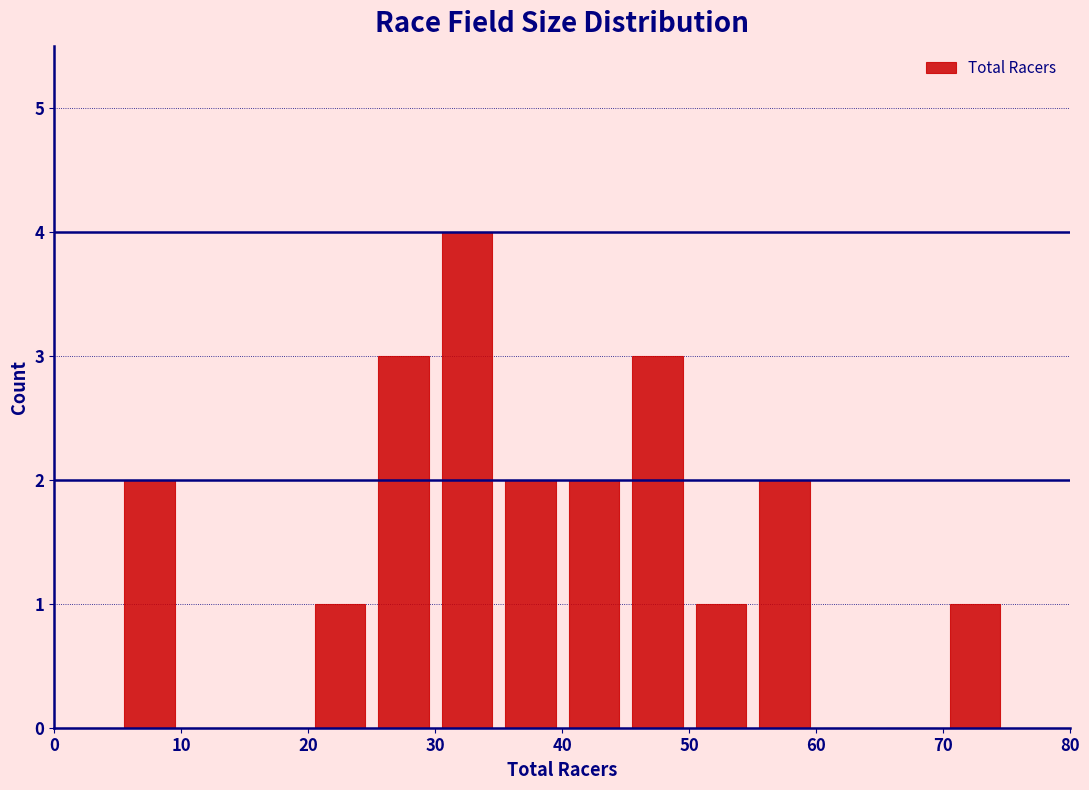

What is the height of the bar covering 30 to 35 on the x-axis? The values are not printed on the chart, so give them approximately, as read against the axis.

4